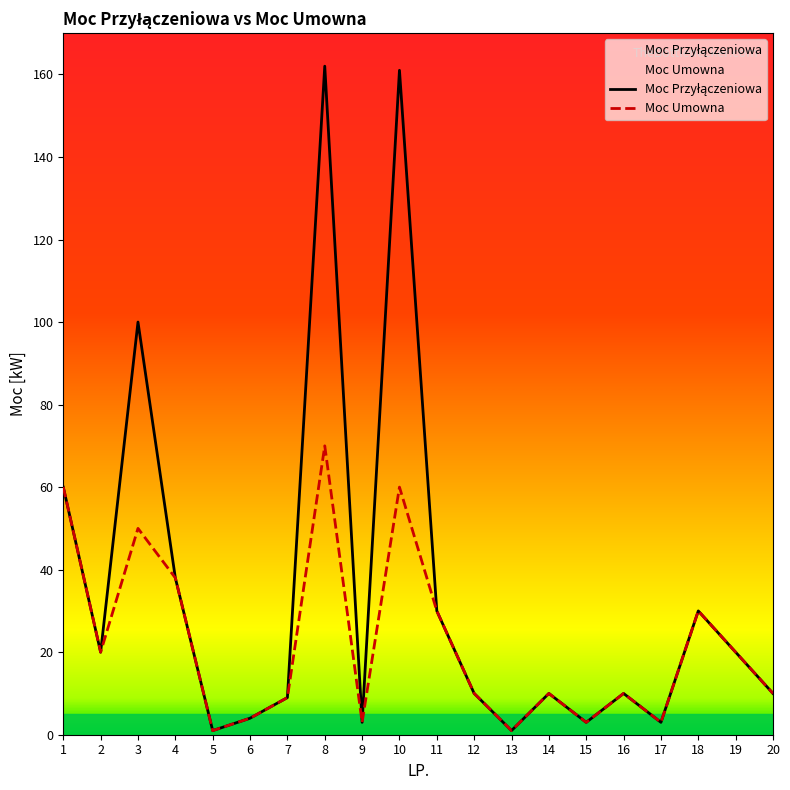

Where is the first local maximum for Moc Przyłączeniowa?

3